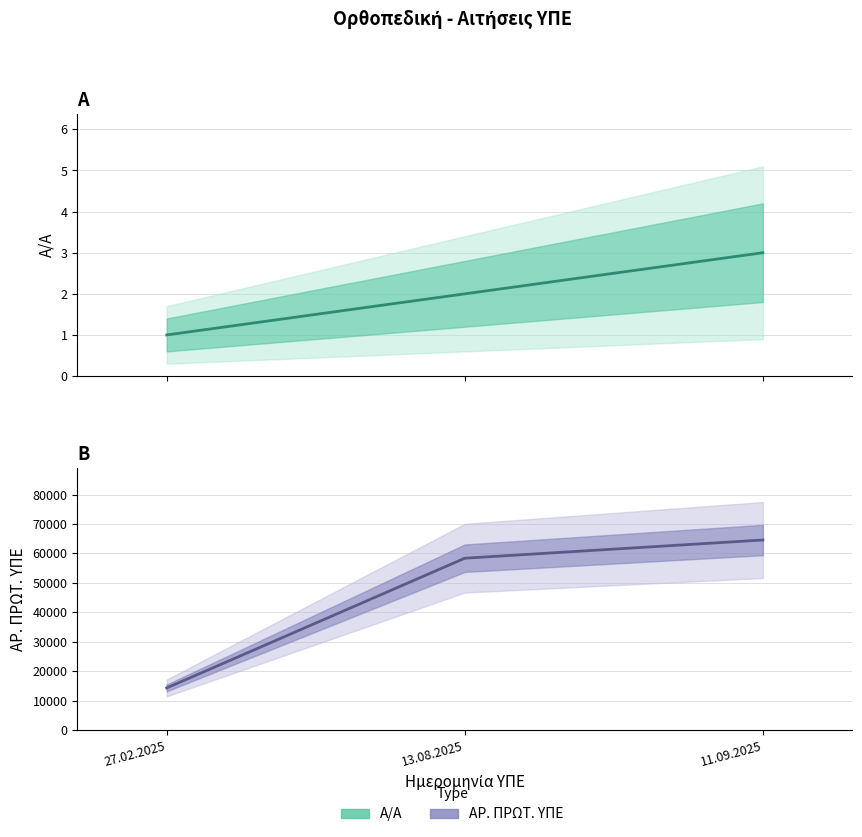

Rank the series by their average value, from lowest to highest.

Α/Α (Estimate), ΑΡ. ΠΡΩΤ. ΥΠΕ (Estimate)